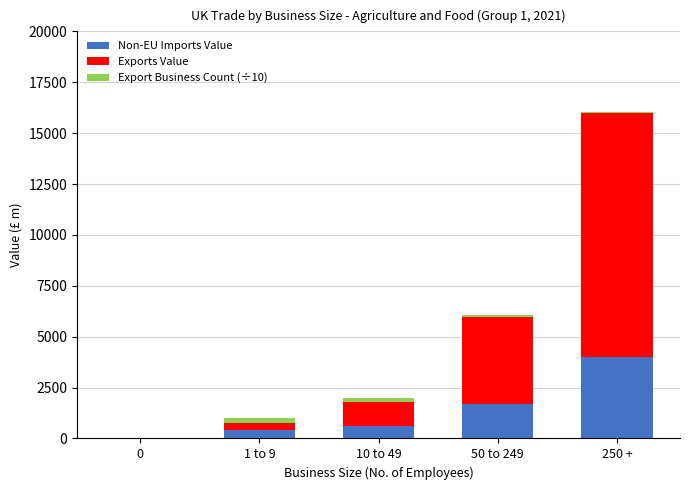

At which category is the sum across all series the highest?

250 +